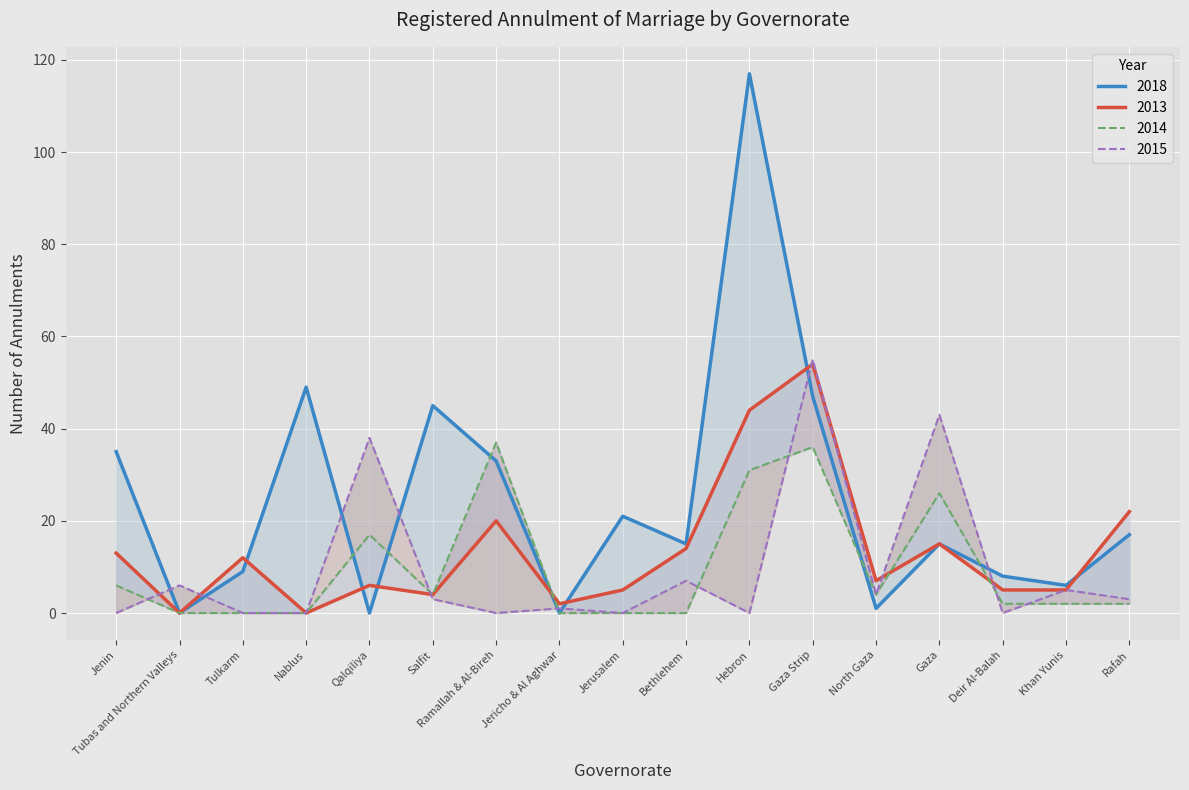

Rank the categories by 2013 value from highest to lowest.

Gaza Strip, Hebron, Rafah, Ramallah & Al-Bireh, Gaza, Bethlehem, Jenin, Tulkarm, North Gaza, Qalqiliya, Jerusalem, Deir Al-Balah, Khan Yunis, Salfit, Jericho & Al Aghwar, Tubas and Northern Valleys, Nablus